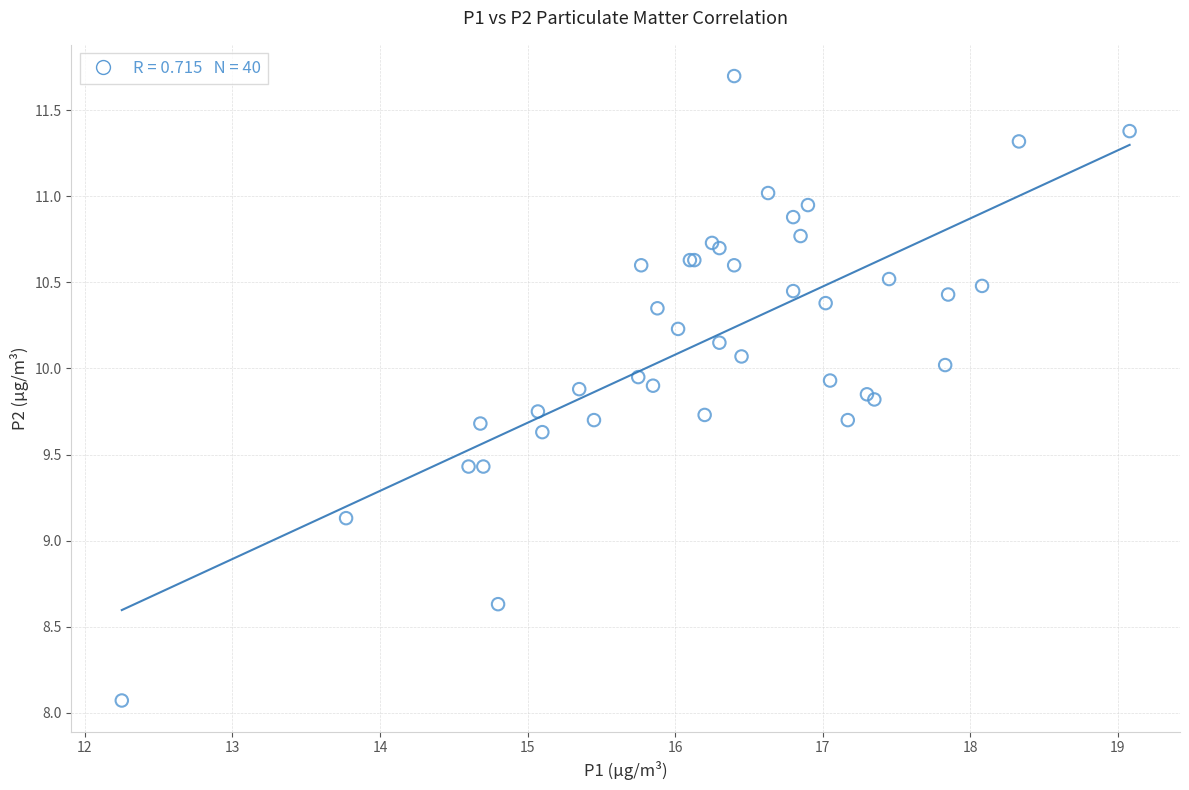

What Y value in the scatter plot is closest to 9?

9.1